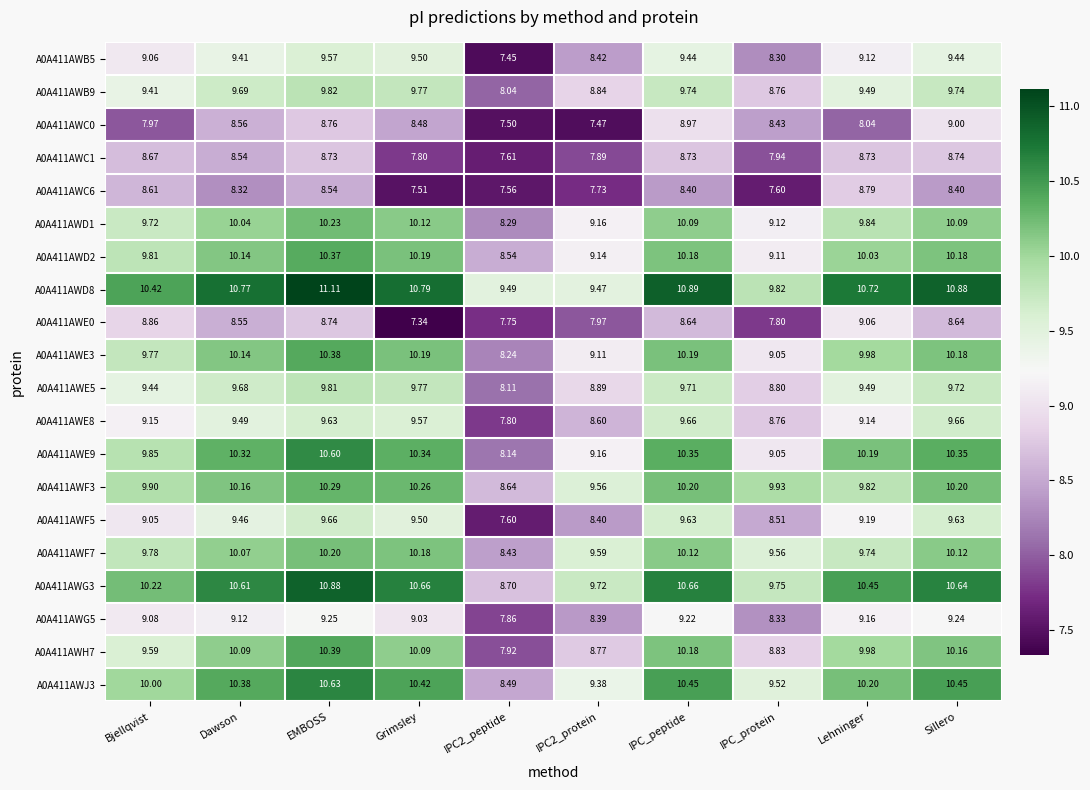

Is the value of A0A411AWD2 at IPC_protein greater than the value of A0A411AWD8 at Grimsley?

No